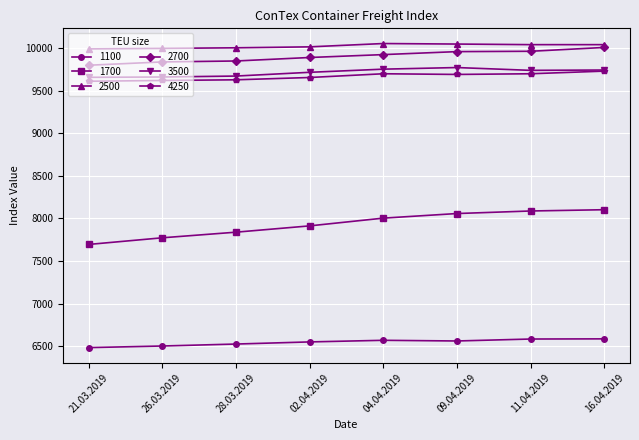

The value of 4250 at 09.04.2019 is 5387. True or false?

False